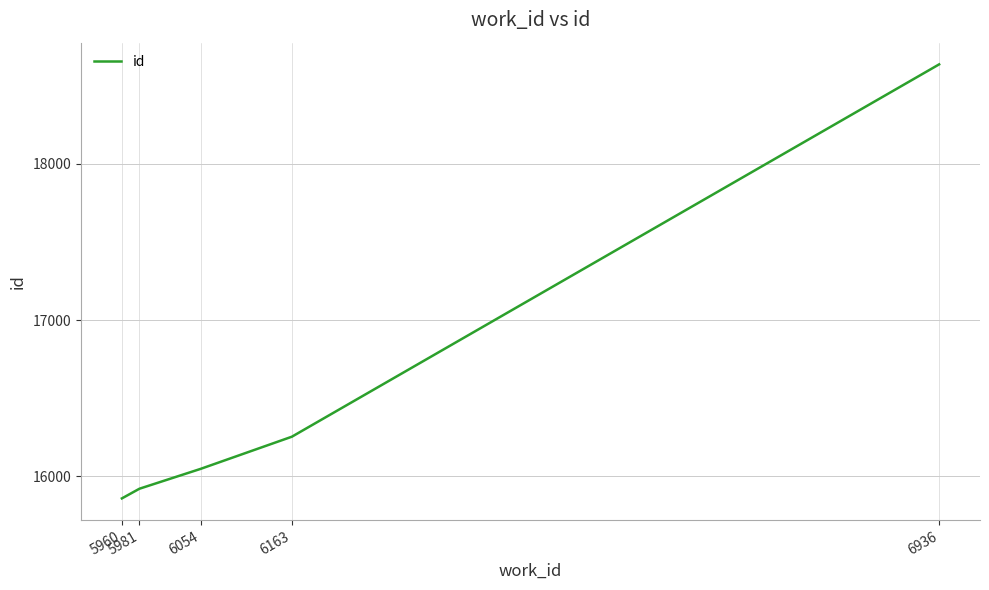

What is the change in value from 5981 to 6163?

+333